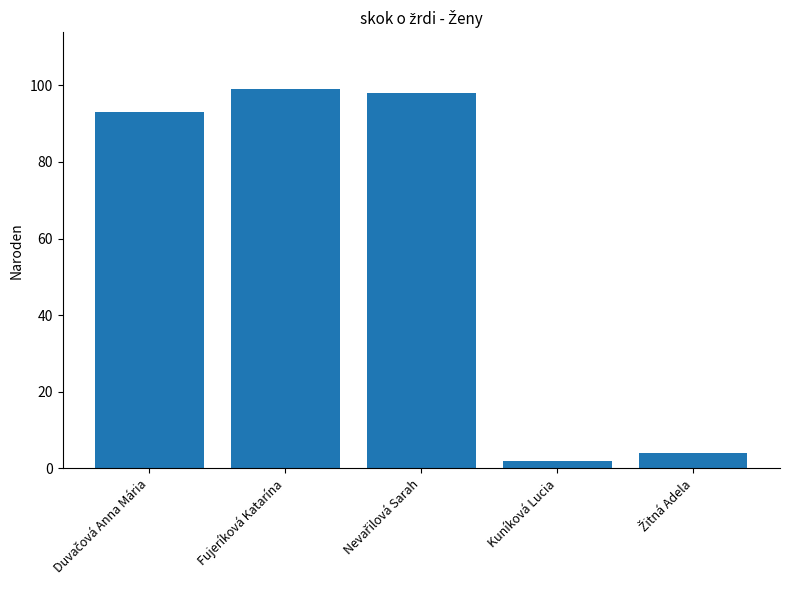

Is it true that the value at Fujeríková Katarína is 60?

False